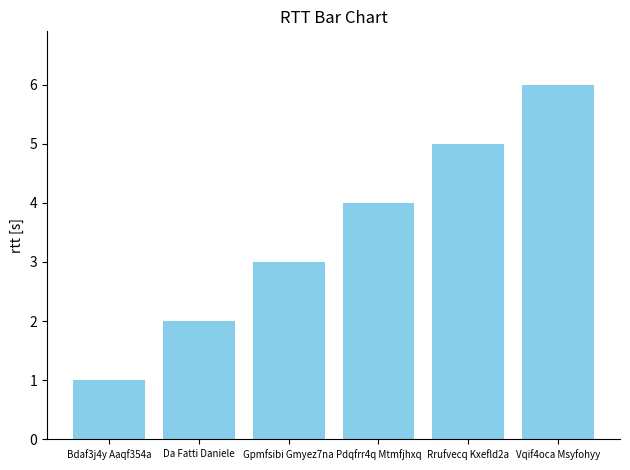

How many bars are there in total?

6